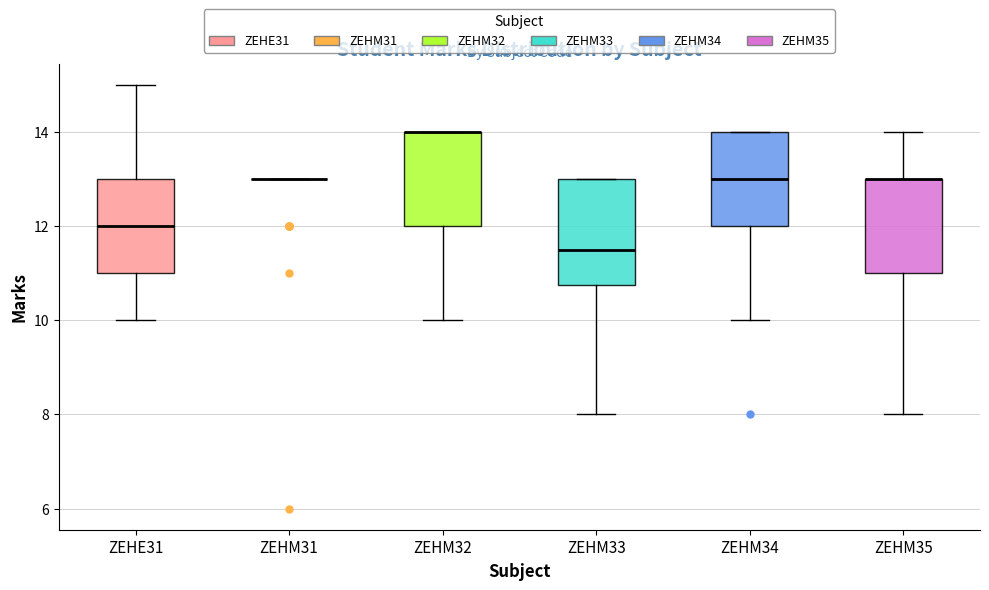

Reading left to right, read every box against the y-axis: the position of its median line, the range the box covers, and the ends of its whiskers. The values are not printed on the chart, so give them approximately, as read against the axis.

ZEHE31: median 12.0, box 11.0 to 13.0, whiskers 10.0 to 15.0
ZEHM31: box collapsed to a line at 13.0, whiskers 13.0 to 13.0
ZEHM32: median 14.0 (drawn on the box's upper edge), box 12.0 to 14.0, whiskers 10.0 to 14.0
ZEHM33: median 11.6, box 10.8 to 13.0, whiskers 8.0 to 13.0
ZEHM34: median 13.0, box 12.0 to 14.0, whiskers 10.0 to 14.0
ZEHM35: median 13.0 (drawn on the box's upper edge), box 11.0 to 13.0, whiskers 8.0 to 14.0